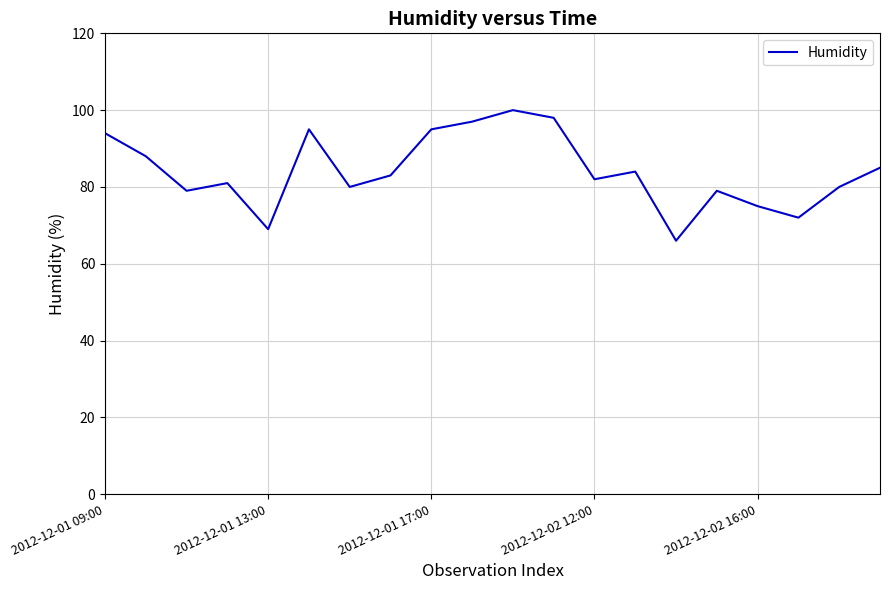

What is the greatest value displayed?

100